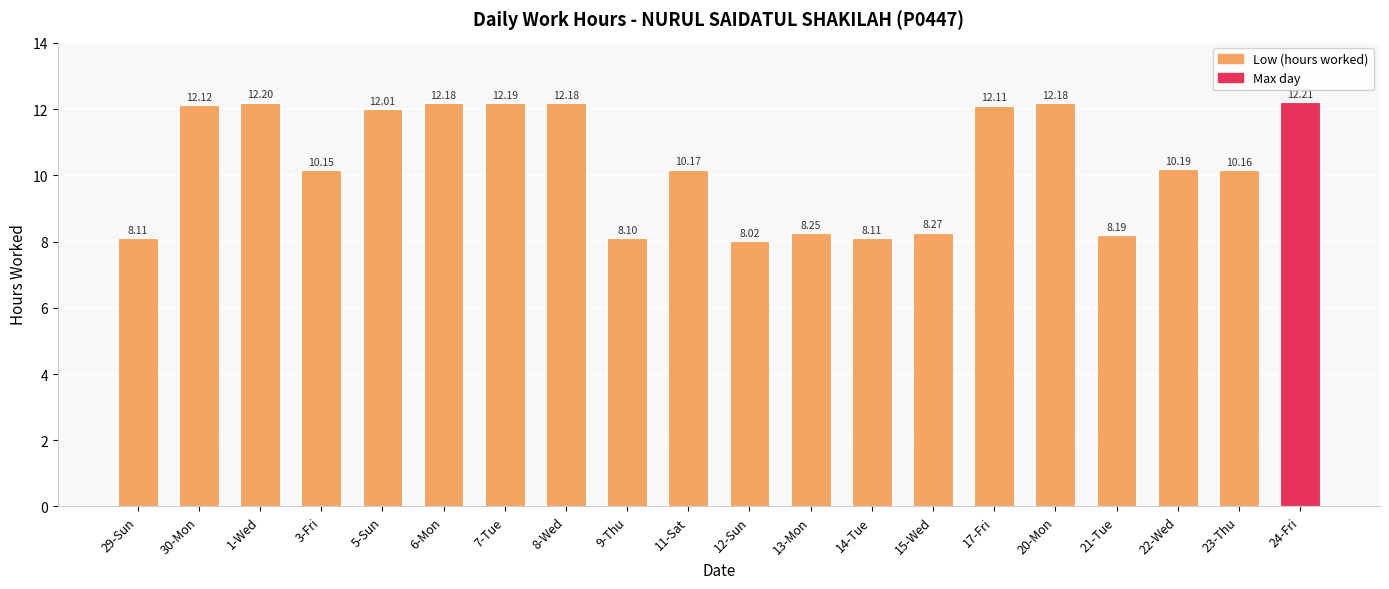

How many values are below 10?

7